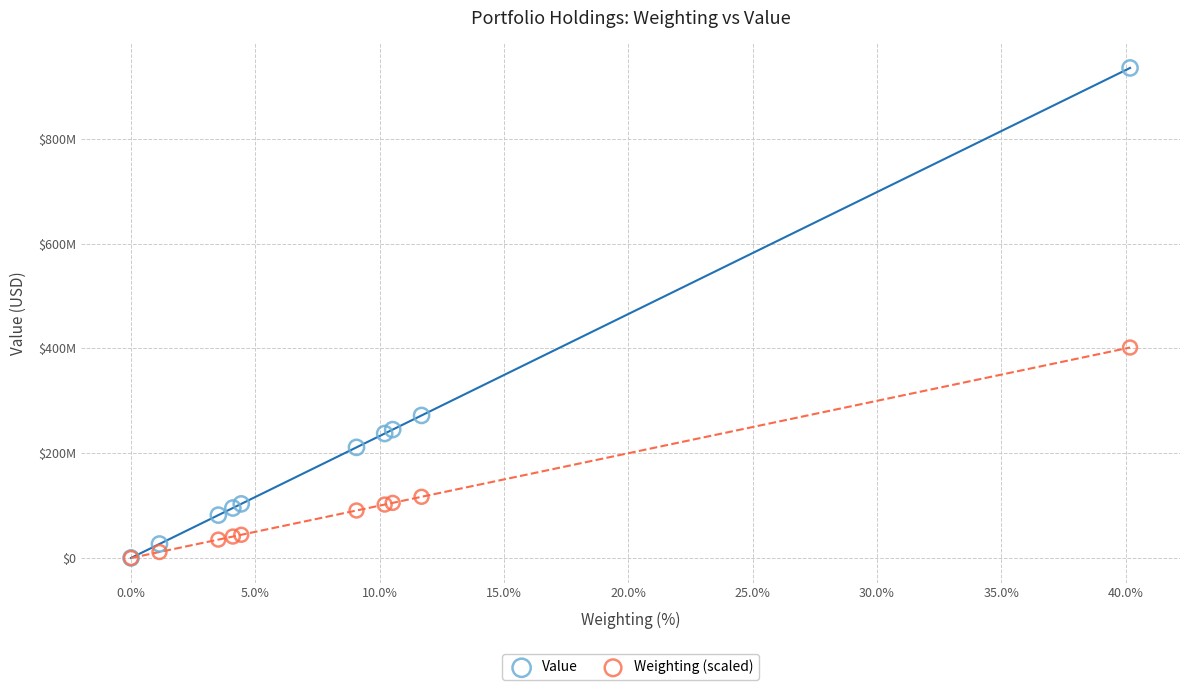

Which series has the widest spread of Y values?

Value